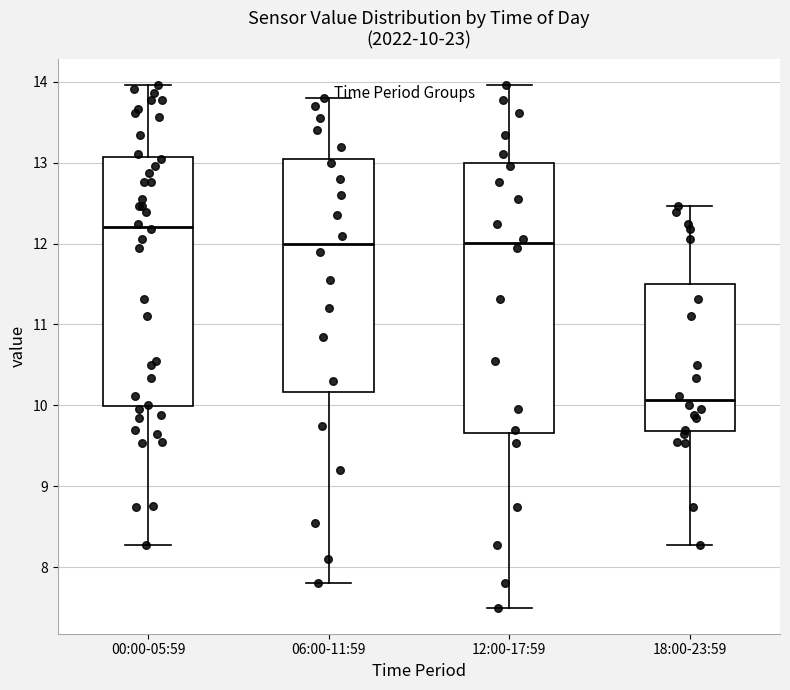

Comparing the boxes themselves (not the whiskers), which one is the tallest?

12:00-17:59